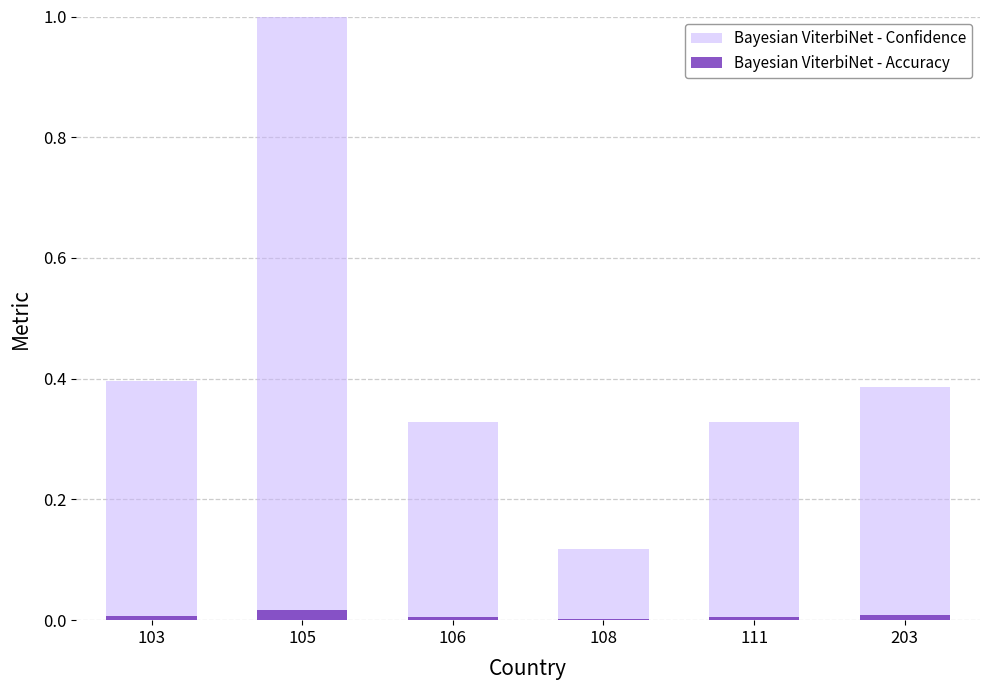

True or false: Bayesian ViterbiNet - Accuracy has a value of 0.0 at 111.

False